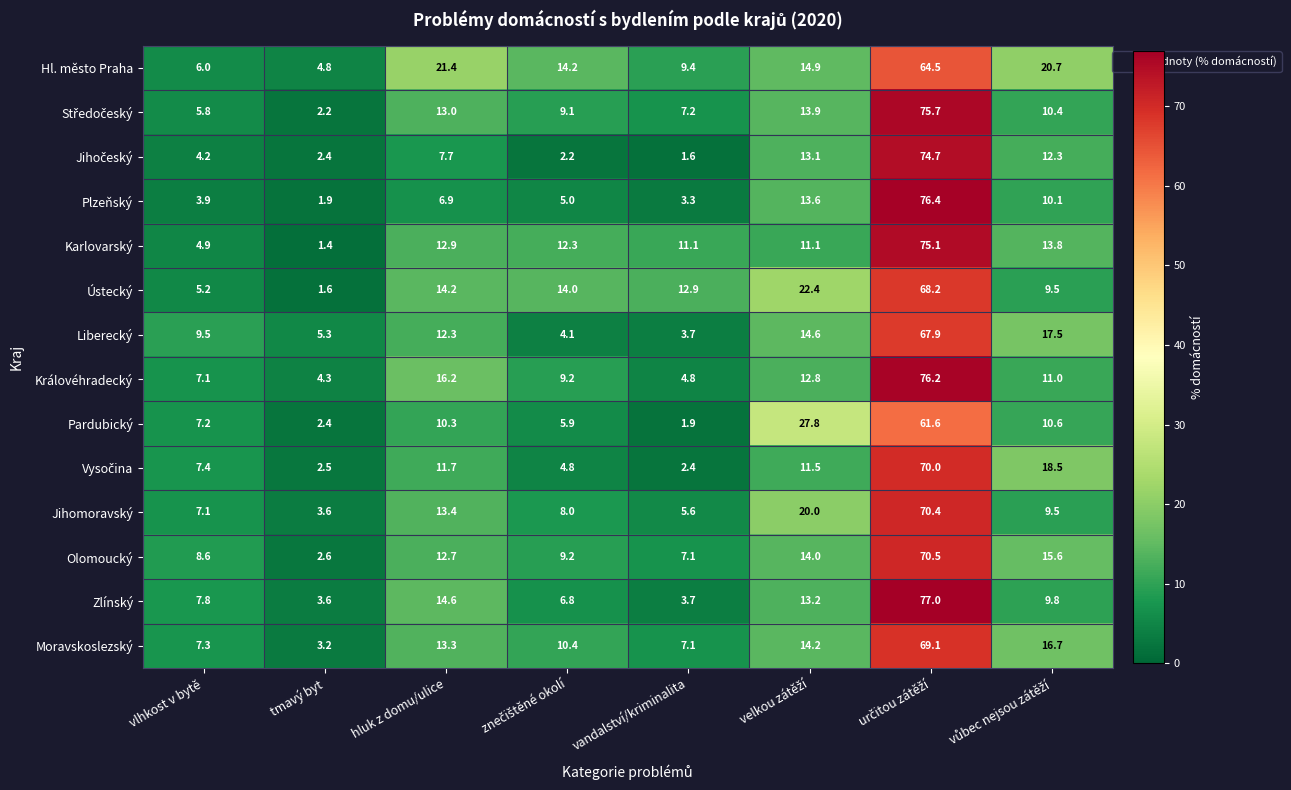

Which series has the largest range (max minus min)?

Plzeňský